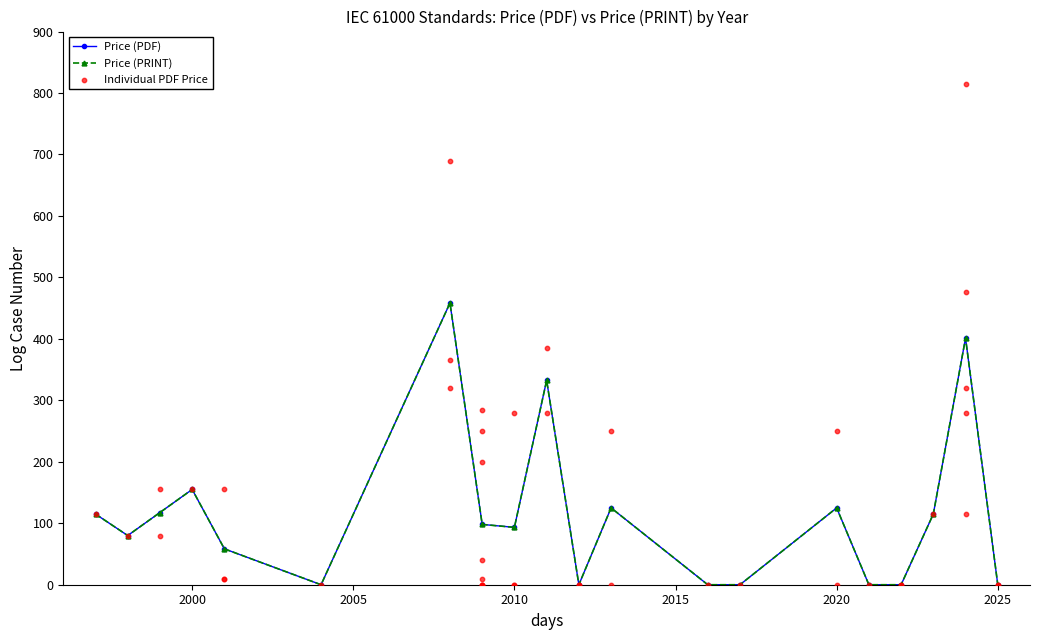

Which series reaches the minimum Y coordinate?

Price (PDF)